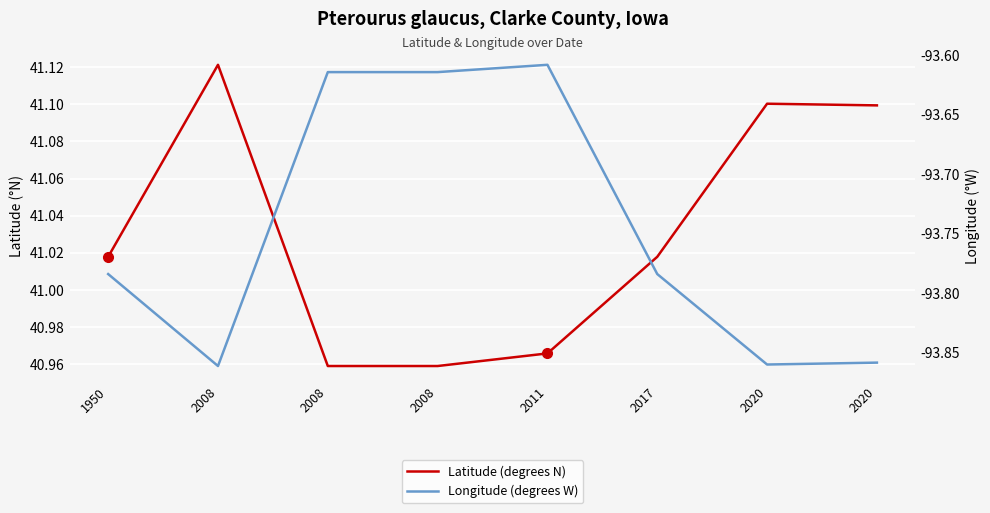

Which series has the widest spread of values?

Longitude (degrees W)